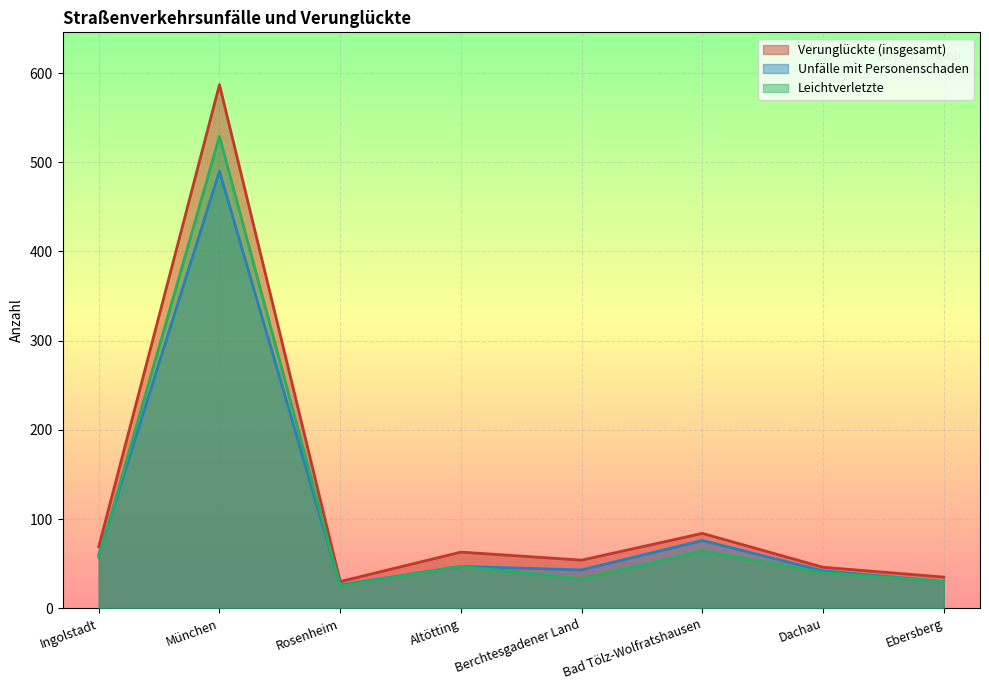

How many categories are shown in the chart?

8